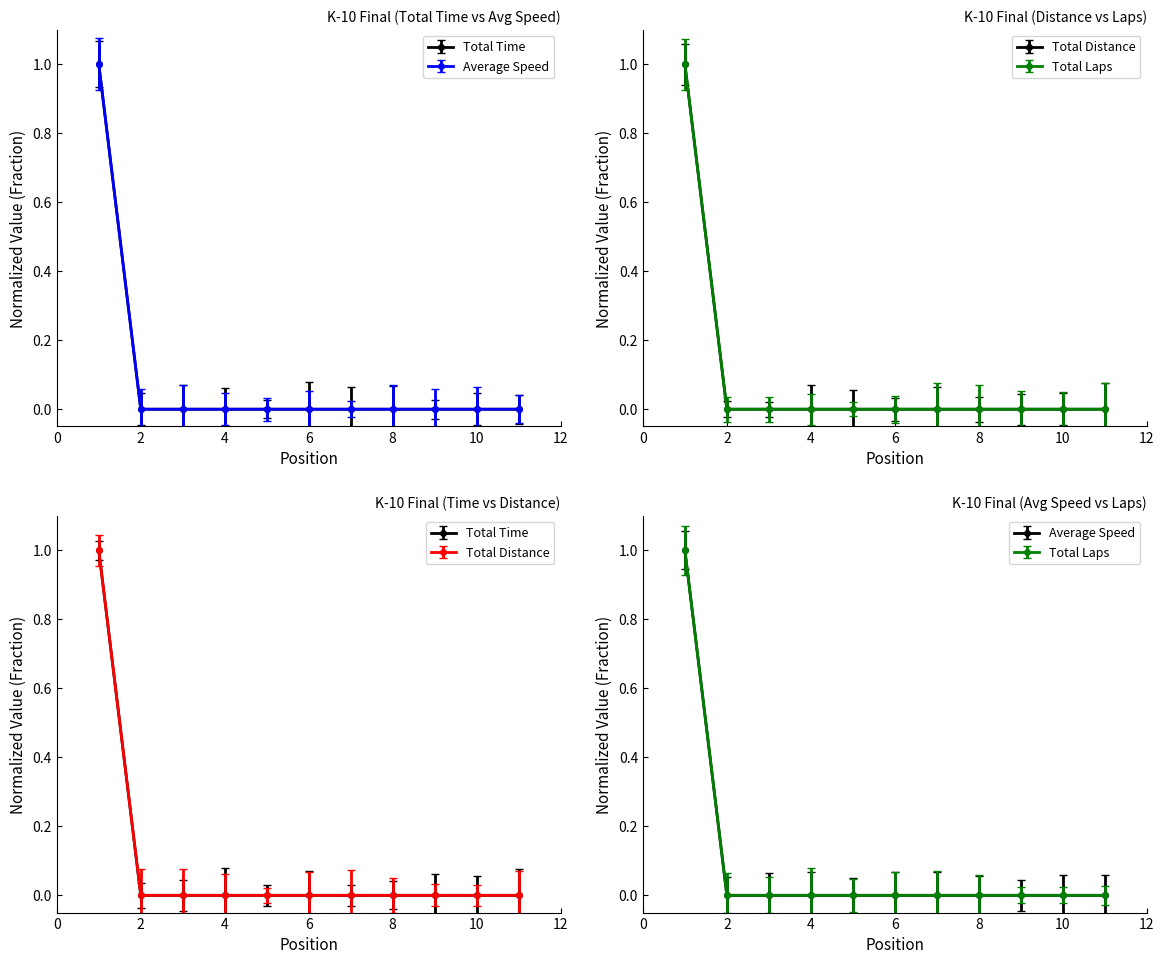

Which series has the widest spread of values?

Total Time